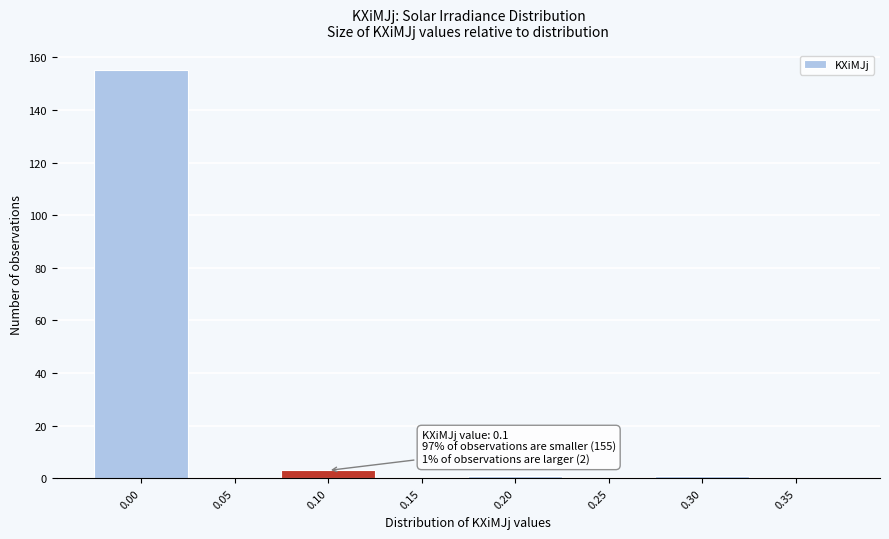

Reading right to left, transcribe all the data shown in this chart.

0.35=0	0.30=1	0.25=0	0.20=1	0.15=0	0.10=3	0.05=0	0.00=155